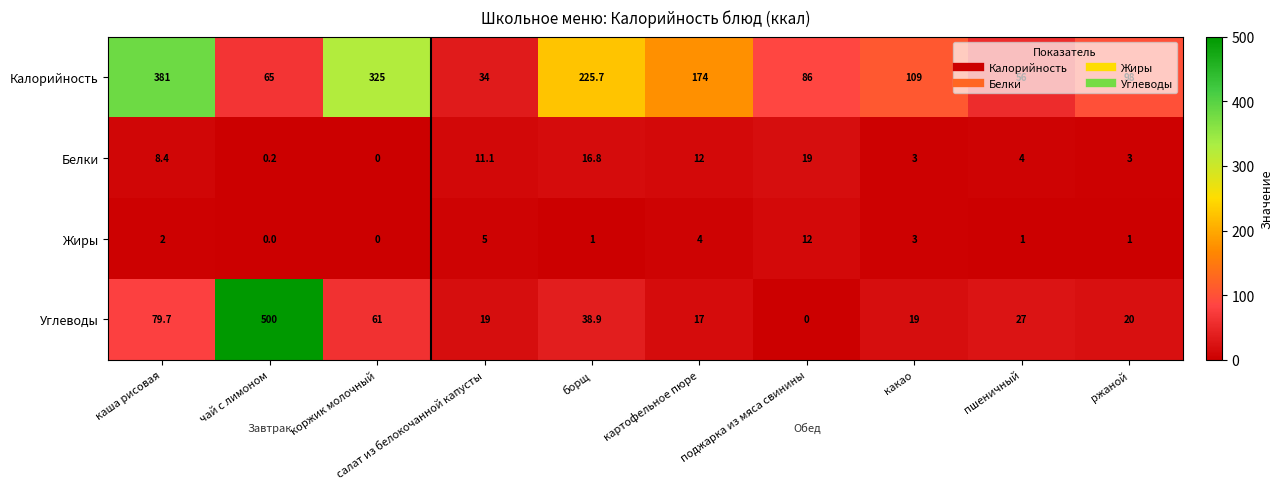

Which series changed the most between каша рисовая and ржаной?

Калорийность